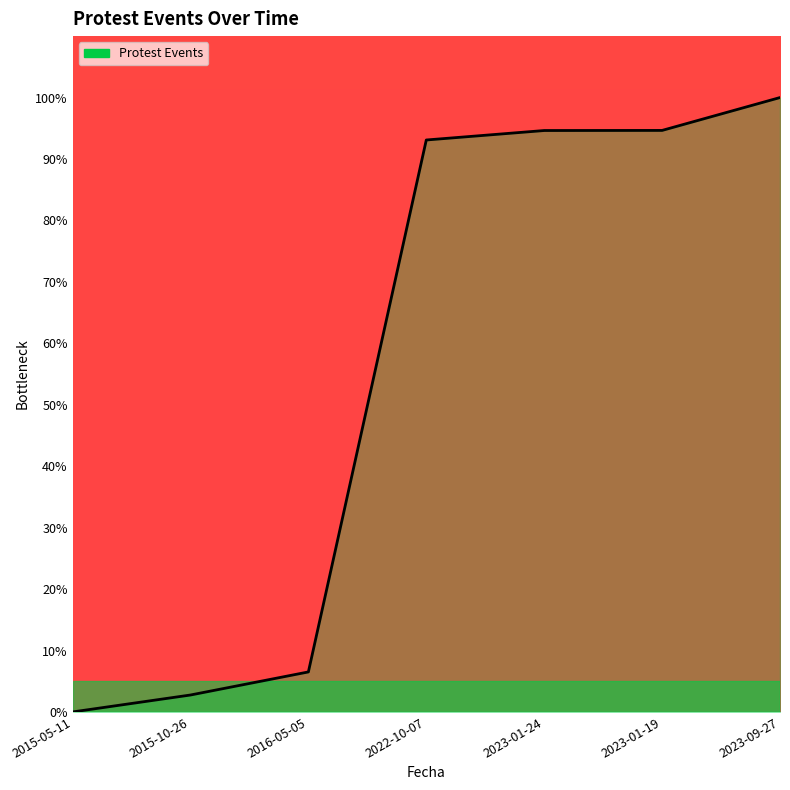

Which has a higher value, 2023-09-27 or 2015-05-11?

2023-09-27